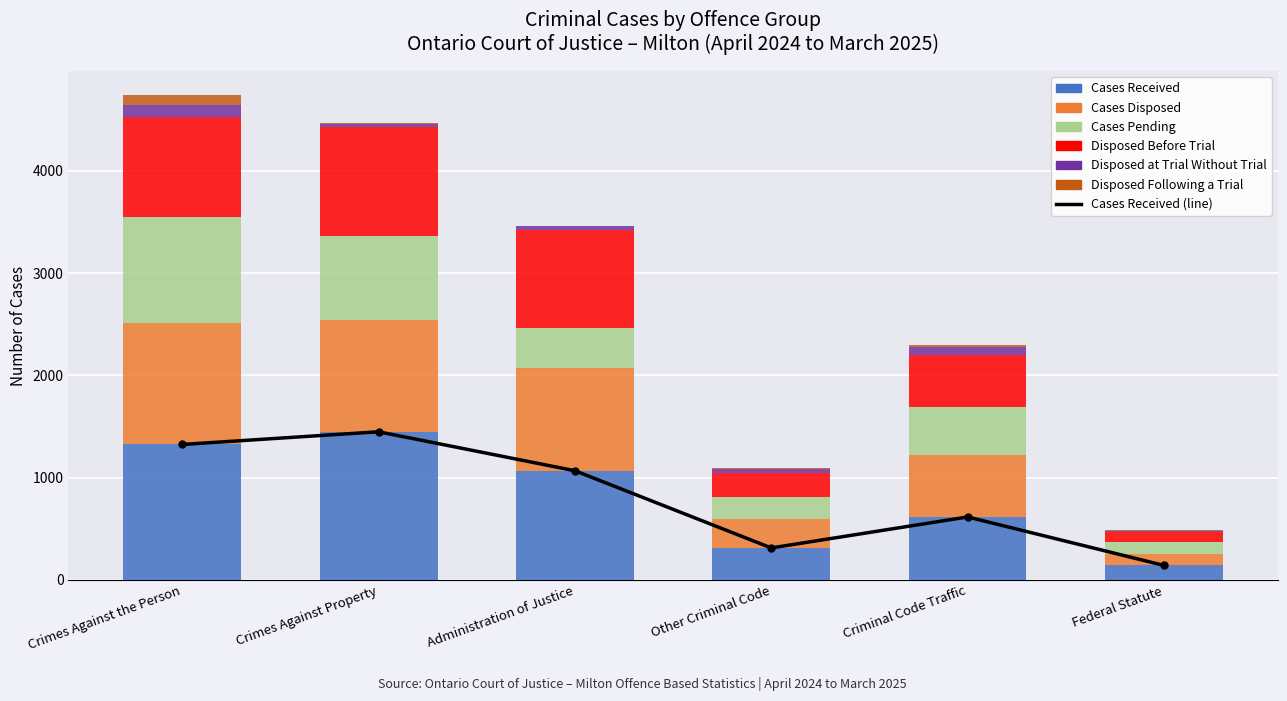

Where is Disposed Before Trial nearest to the value 578?

Criminal Code Traffic